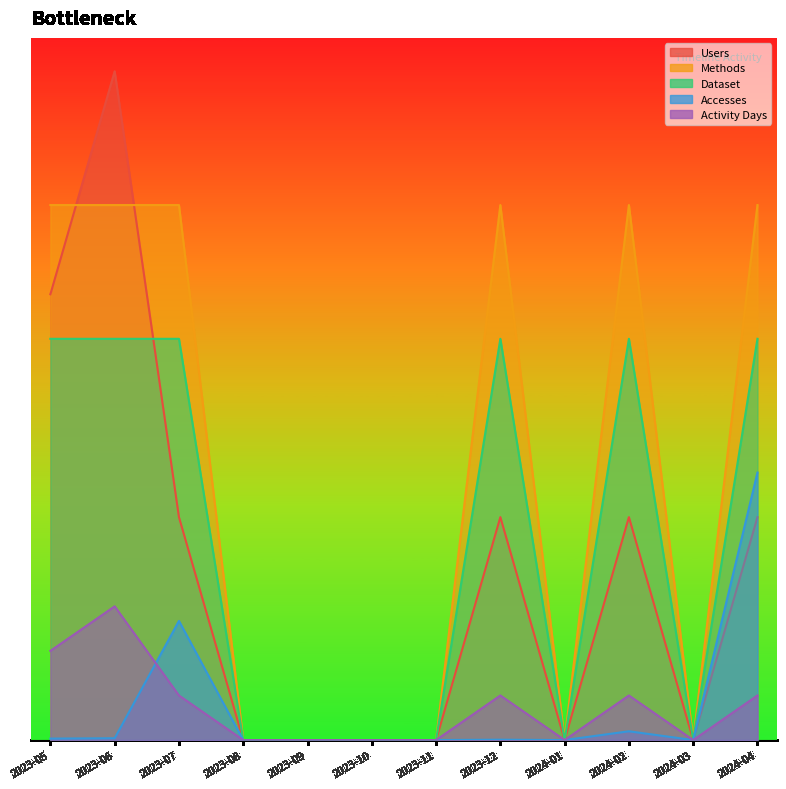

Which series has the largest total across all categories?

Methods